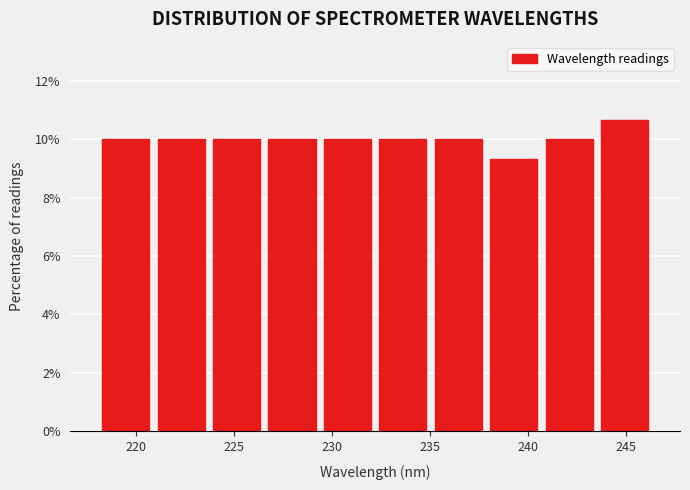

Reading left to right, transcribe this chart: for each bar, give the range it covers on the x-axis and its height. Neither the bar edges nor the heights are printed on the chart, so give them approximately, as read against the axes.

218.0 to 221.0: 10.0
221.0 to 223.5: 10.0
223.5 to 226.5: 10.0
226.5 to 229.5: 10.0
229.5 to 232.0: 10.0
232.0 to 235.0: 10.0
235.0 to 238.0: 10.0
238.0 to 240.5: 9.4
240.5 to 243.5: 10.0
243.5 to 246.5: 10.6